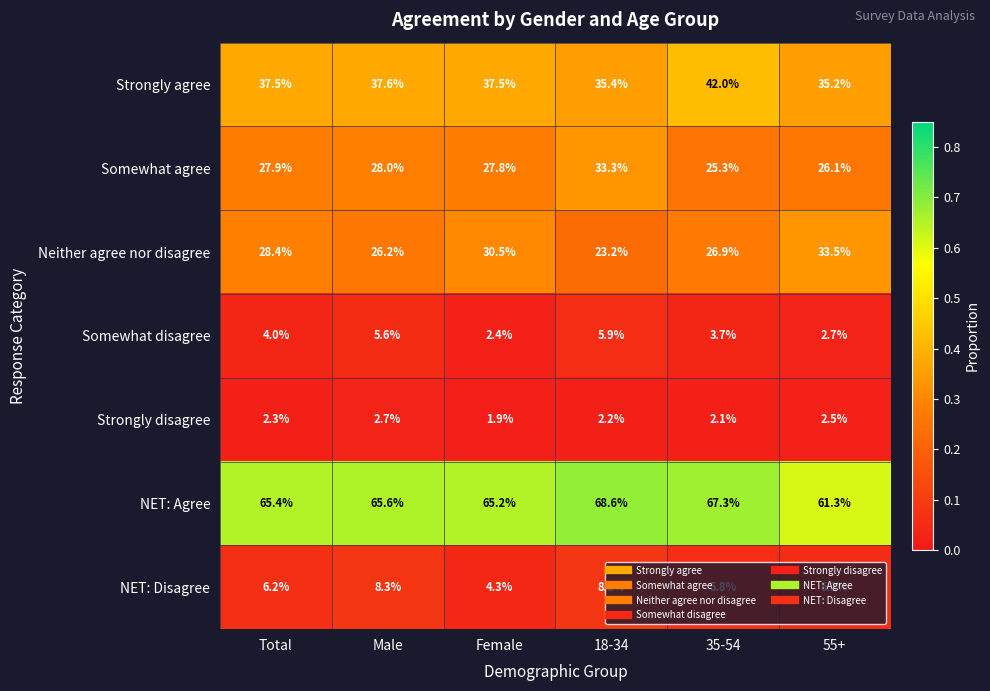

Which series has the widest spread of values?

Neither agree nor disagree